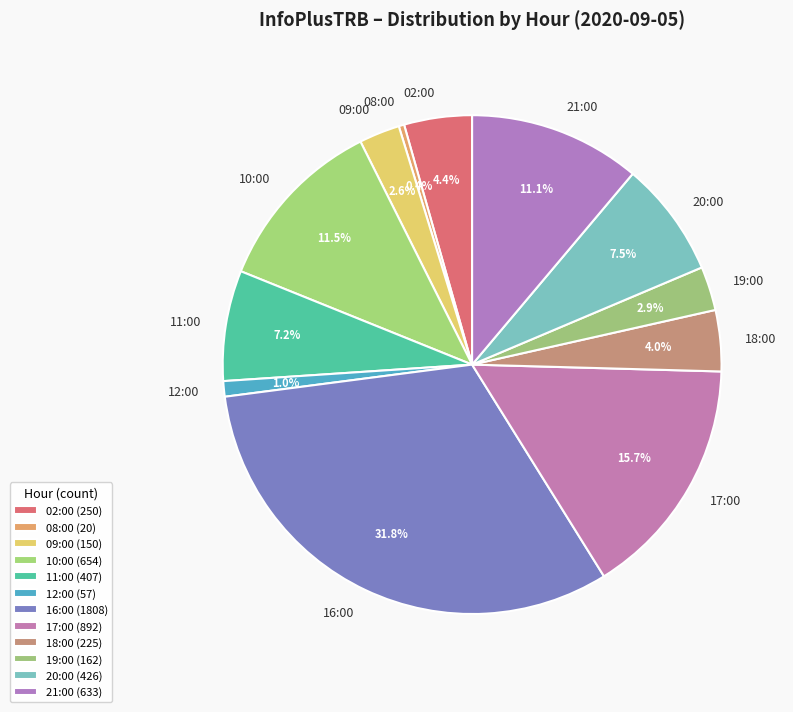

Which has a higher value, 17:00 or 19:00?

17:00